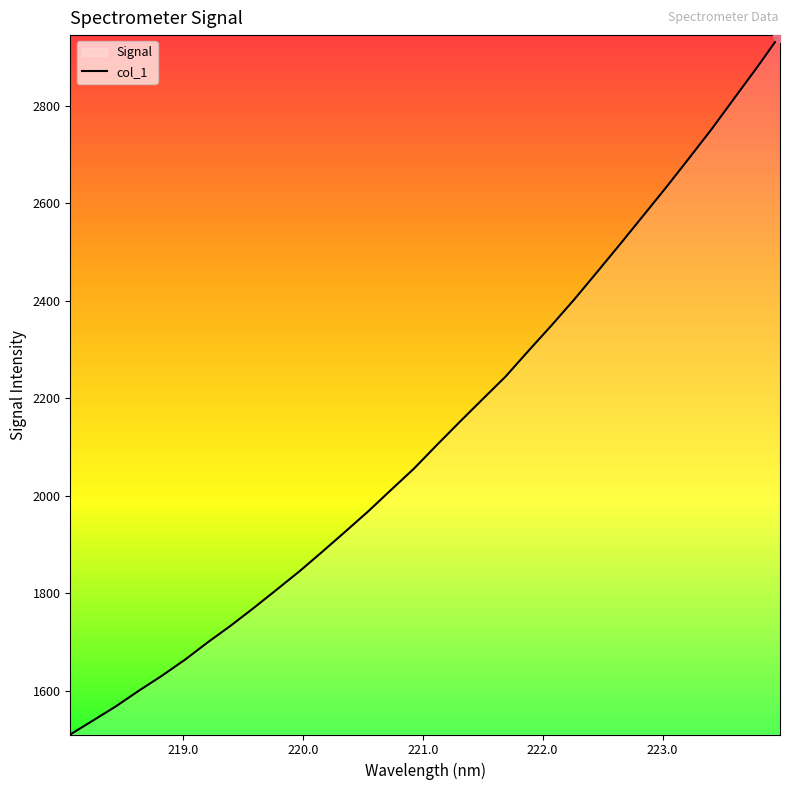

What is the smallest value displayed?

1510.0